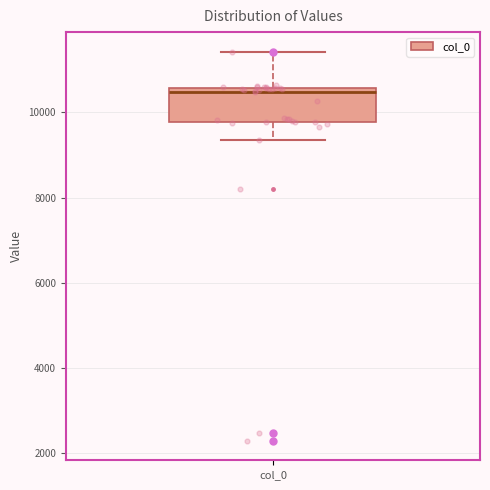

Read this box plot against the y-axis: the position of the median line, the range covered by the box, and the ends of both whiskers. The values are not printed on the chart, so give them approximately, as read against the axis.

median 10400, box 9800 to 10600, whiskers 9400 to 11400